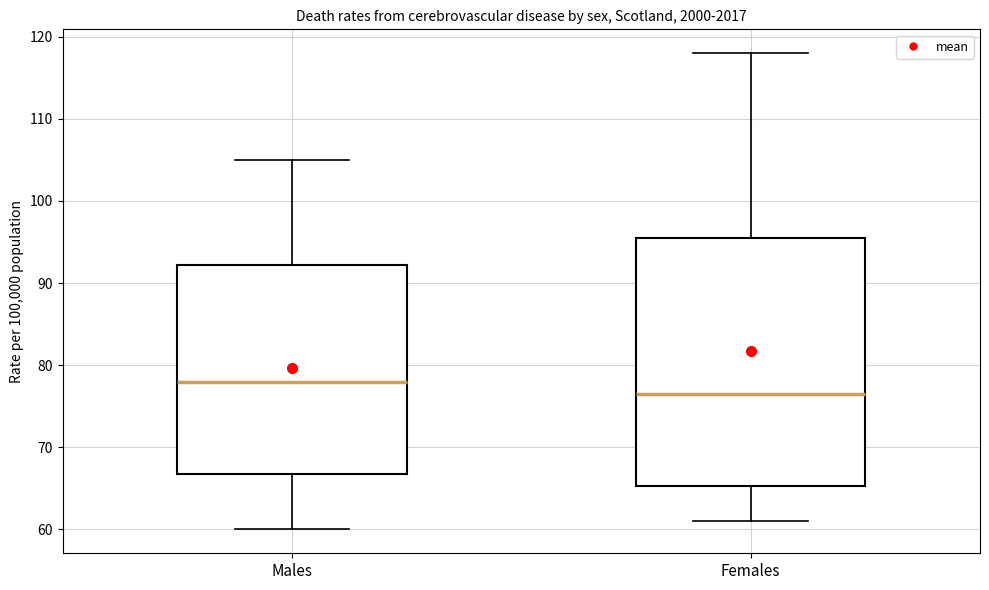

Which box has the highest median line?

Males